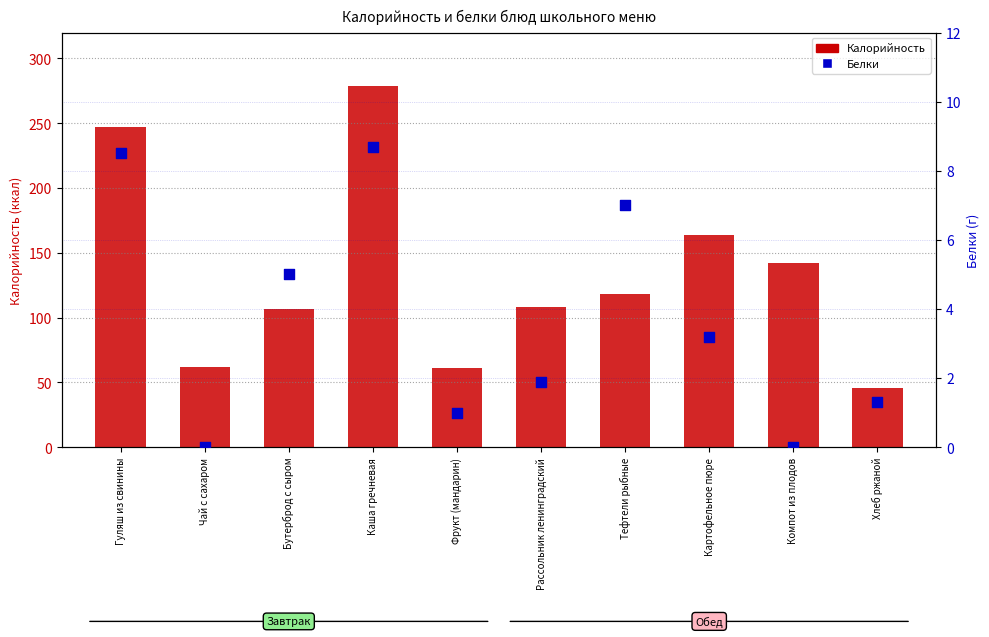

Which series reaches the minimum Y coordinate?

Белки